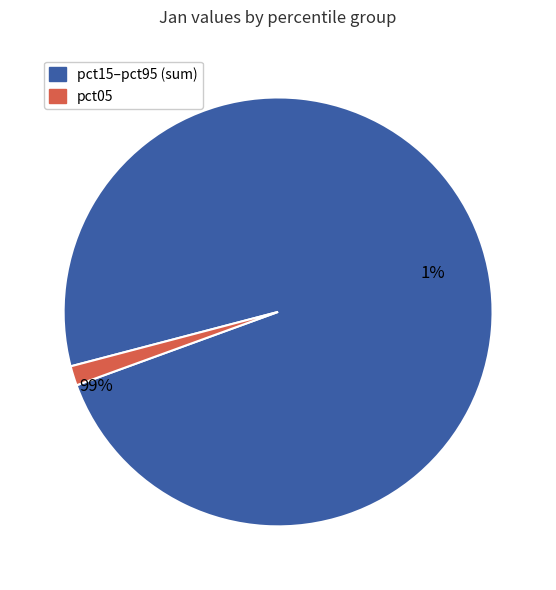

True or false: pct55 accounts for 23% of the total.

False